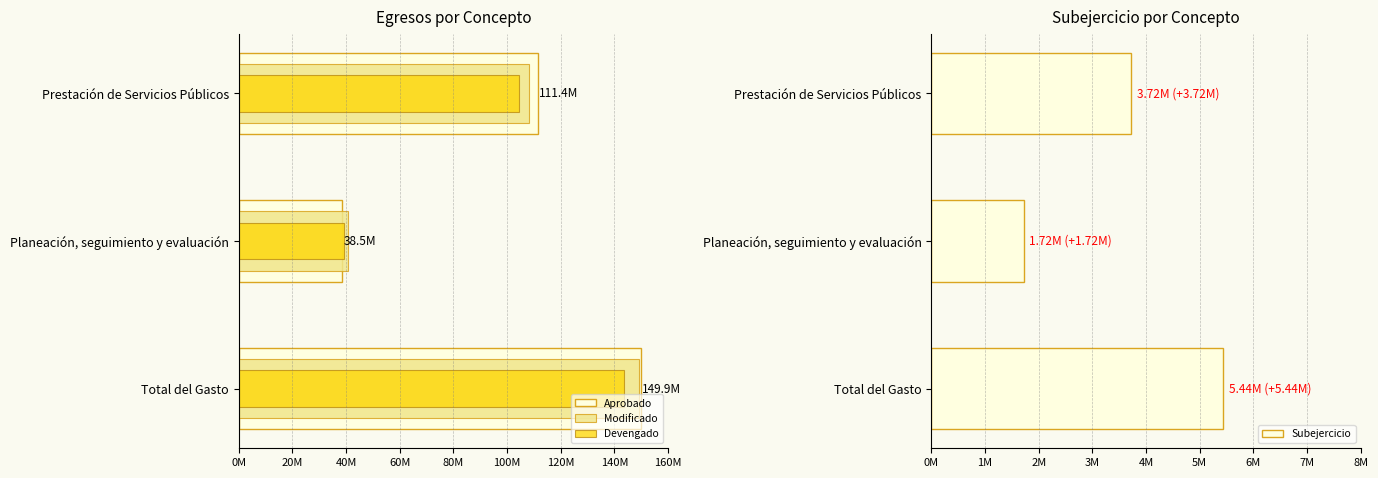

How many data points in Aprobado are less than 111405239?

1